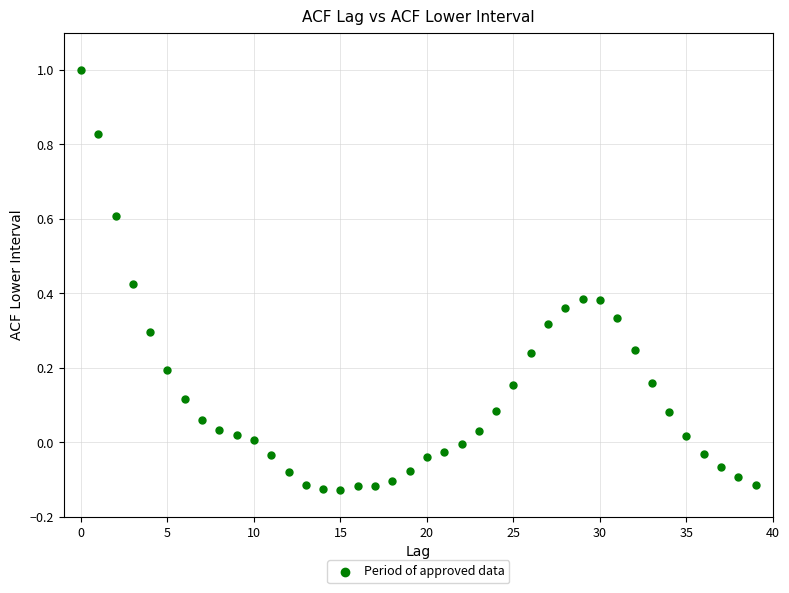

What is the range of Y values (max minus min)?

1.1